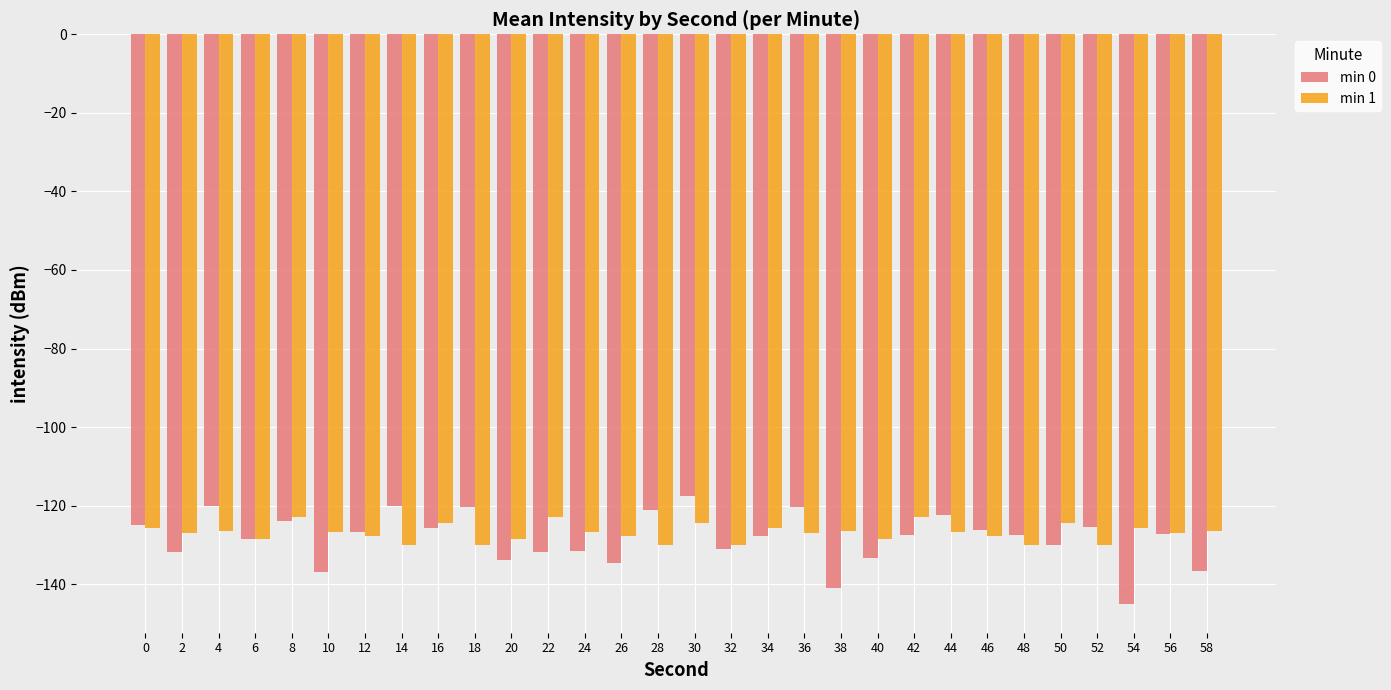

What is the lowest value of the min 1 series?

-130.1